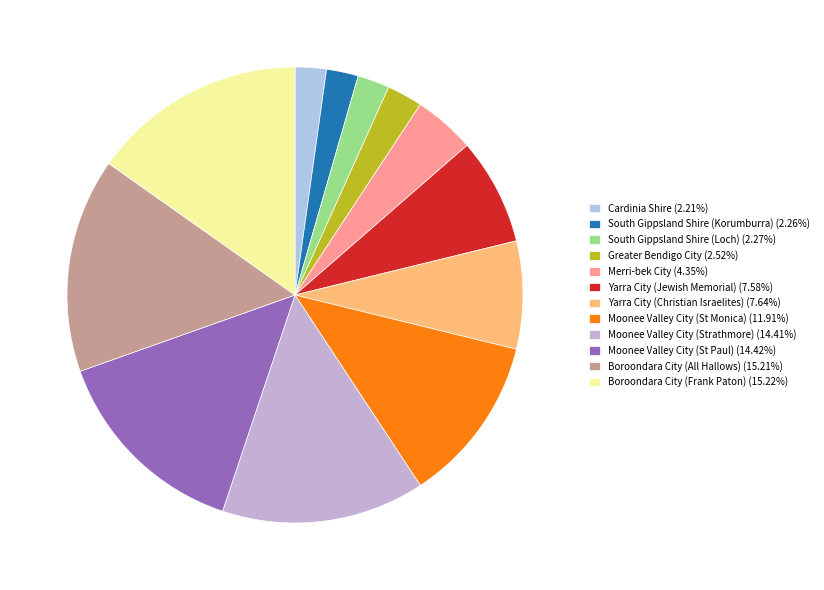

Is it true that Moonee Valley City (St Monica) is 12% of the pie?

True